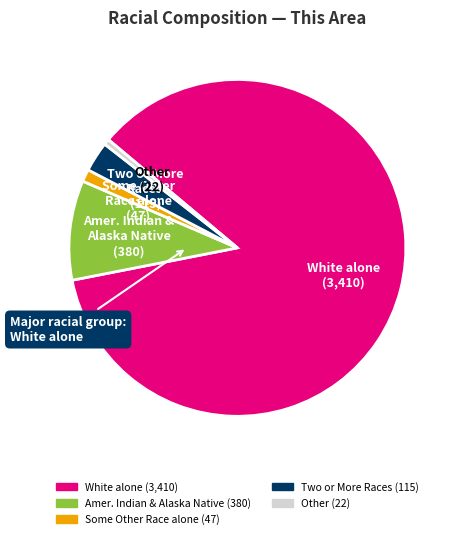

Is there a majority slice in this chart?

Yes